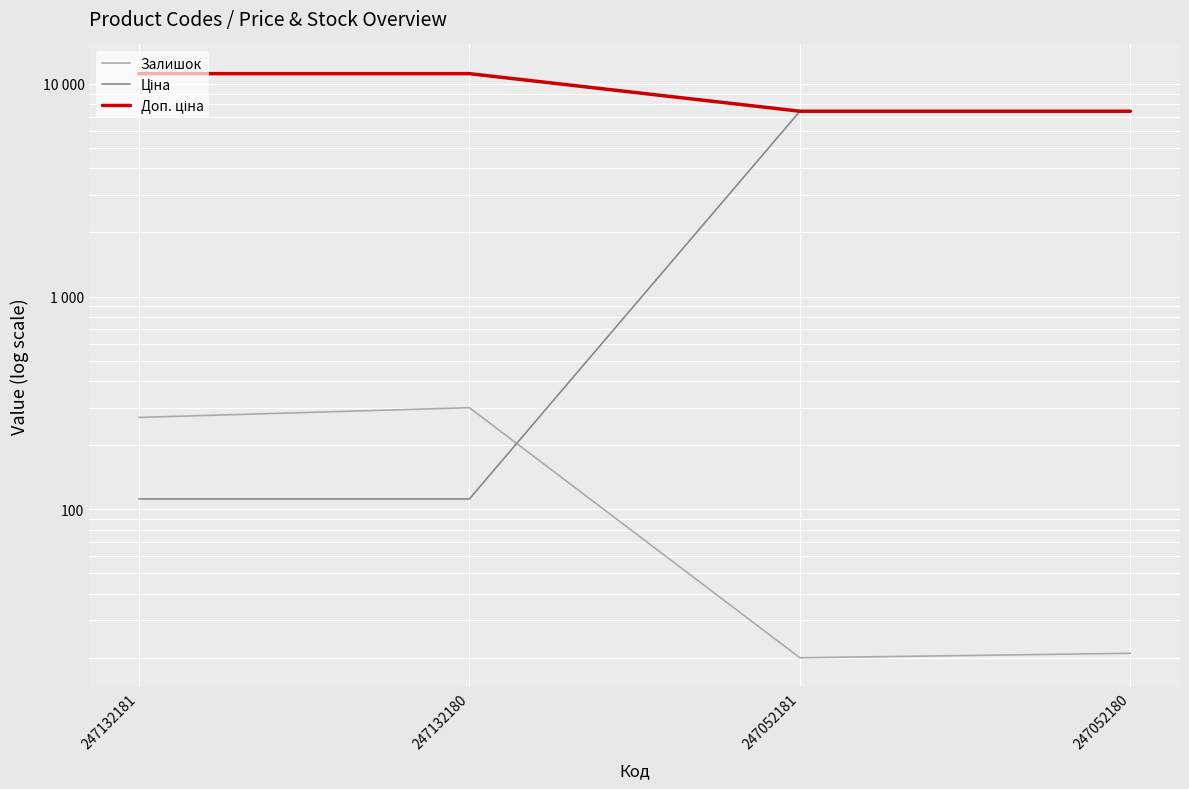

Reading left to right, transcribe all the data shown in this chart.

Залишок: 247132181=270.0	247132180=300.0	247052181=20.0	247052180=21.0
Ціна: 247132181=111.7	247132180=111.7	247052181=7436.2	247052180=7436.2
Доп. ціна: 247132181=11169.0	247132180=11169.0	247052181=7436.2	247052180=7436.2